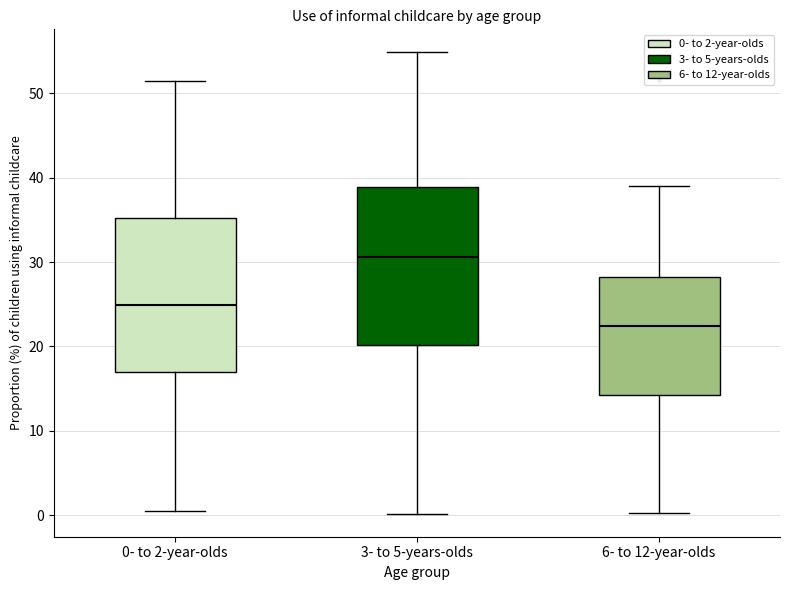

Reading left to right, transcribe this box plot: for each box, give where its median line is, the range the box spans, and where its two whiskers end, as read against the y-axis. The values are not printed on the chart, so give them approximately, as read against the axis.

0- to 2-year-olds: median 25, box 17 to 35, whiskers 0 to 51
3- to 5-years-olds: median 31, box 20 to 39, whiskers 0 to 55
6- to 12-year-olds: median 22, box 14 to 28, whiskers 0 to 39